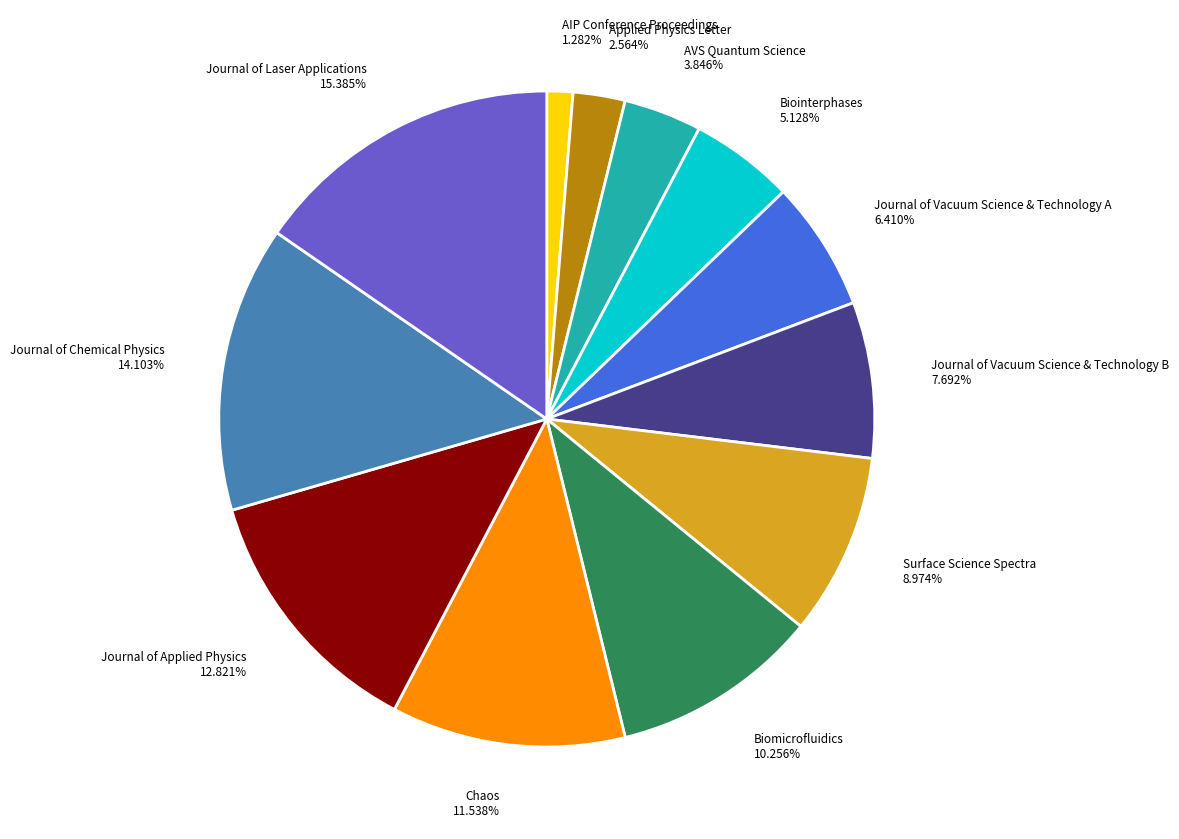

Between Journal of Vacuum Science & Technology A and Journal of Applied Physics, which is larger?

Journal of Applied Physics